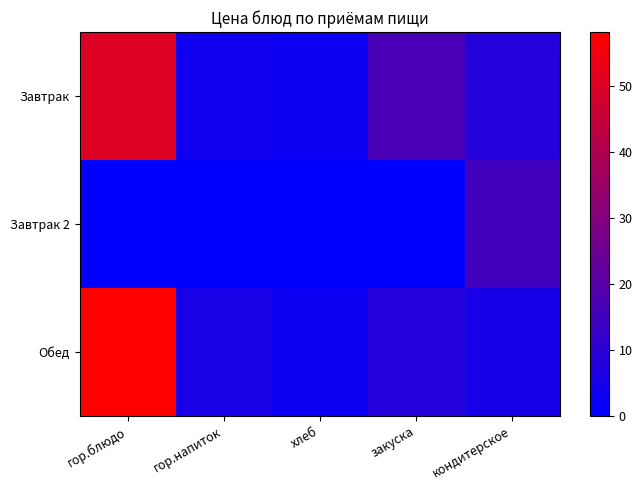

How many distinct data groups are displayed?

3